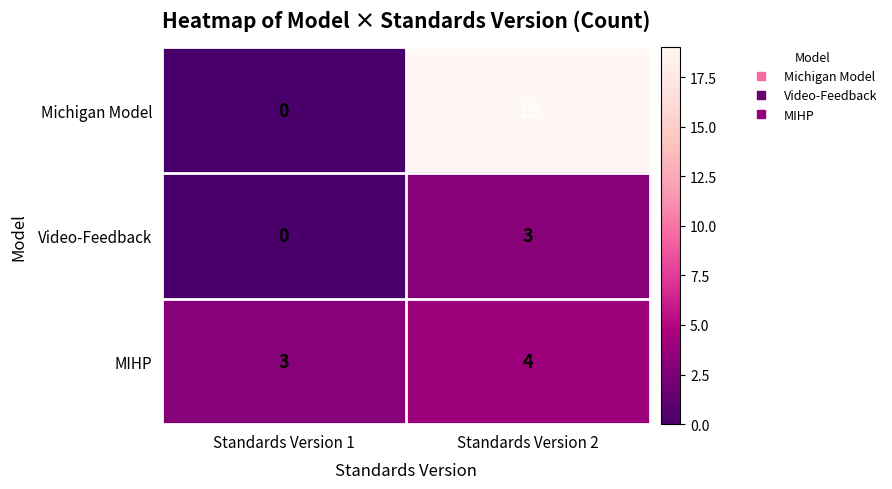

At which category is the sum across all series the highest?

Standards Version 2